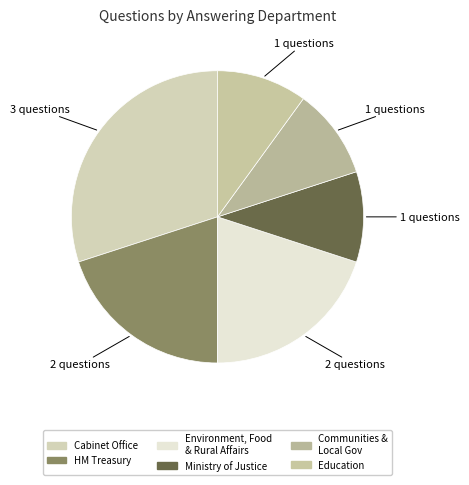

How many segments does this pie chart have?

6